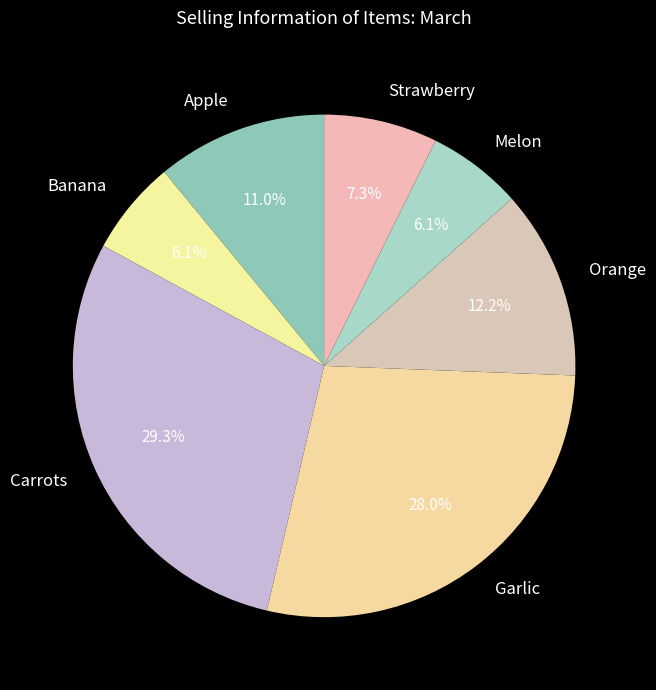

How many slices are in this pie chart?

7